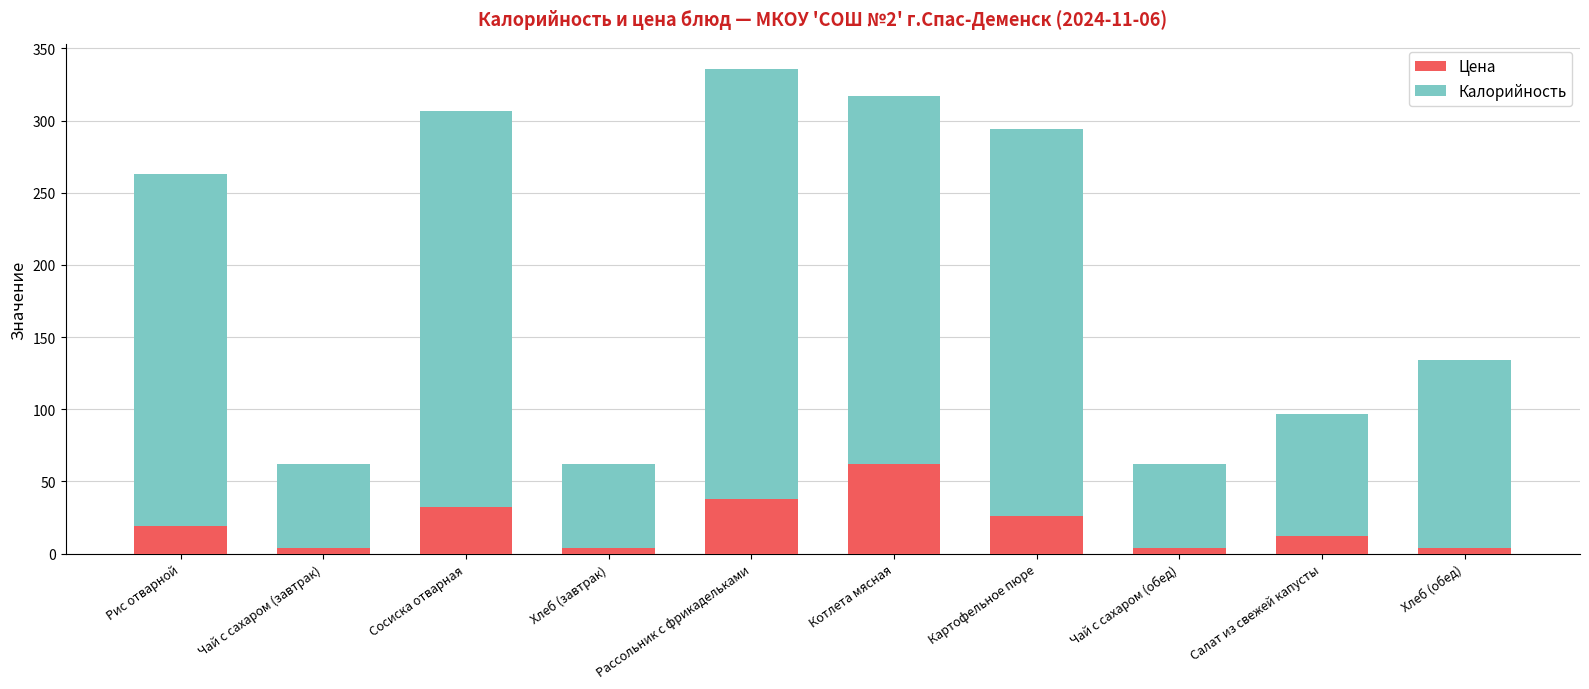

What is the difference between the maximum and minimum values in the Цена series?

58